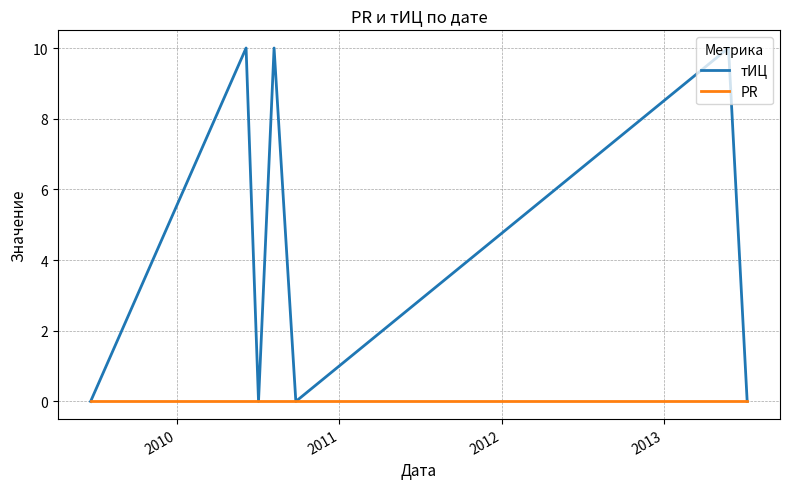

List the series in order of their overall mean, lowest first.

PR, тИЦ